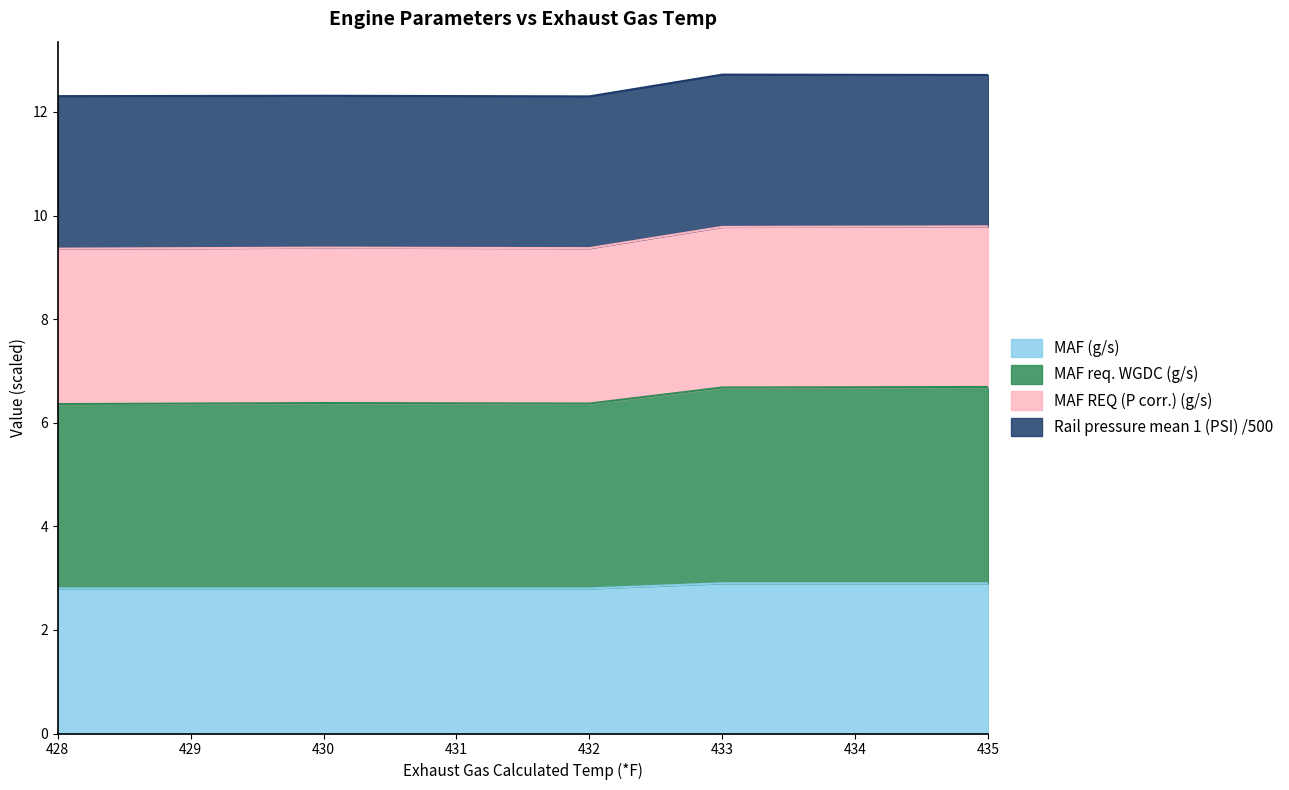

What is the value of the MAF req. WGDC (g/s) point at the 3rd from the left?

6.4